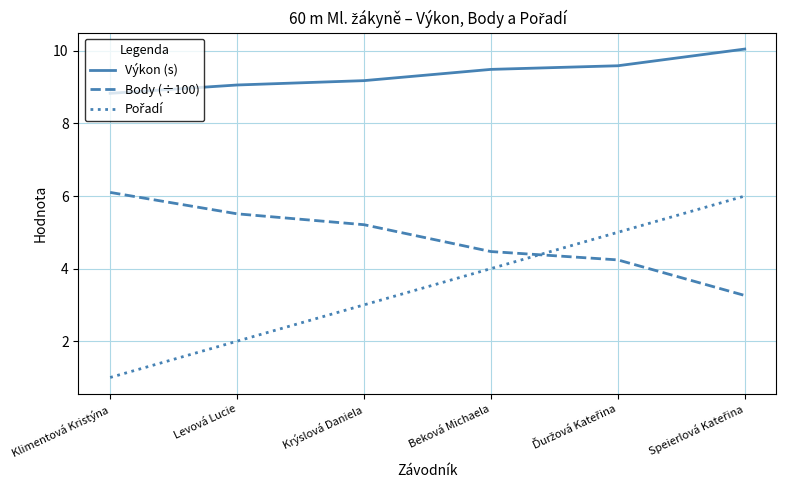

True or false: Výkon (s) and Body (÷100) intersect in this chart.

False